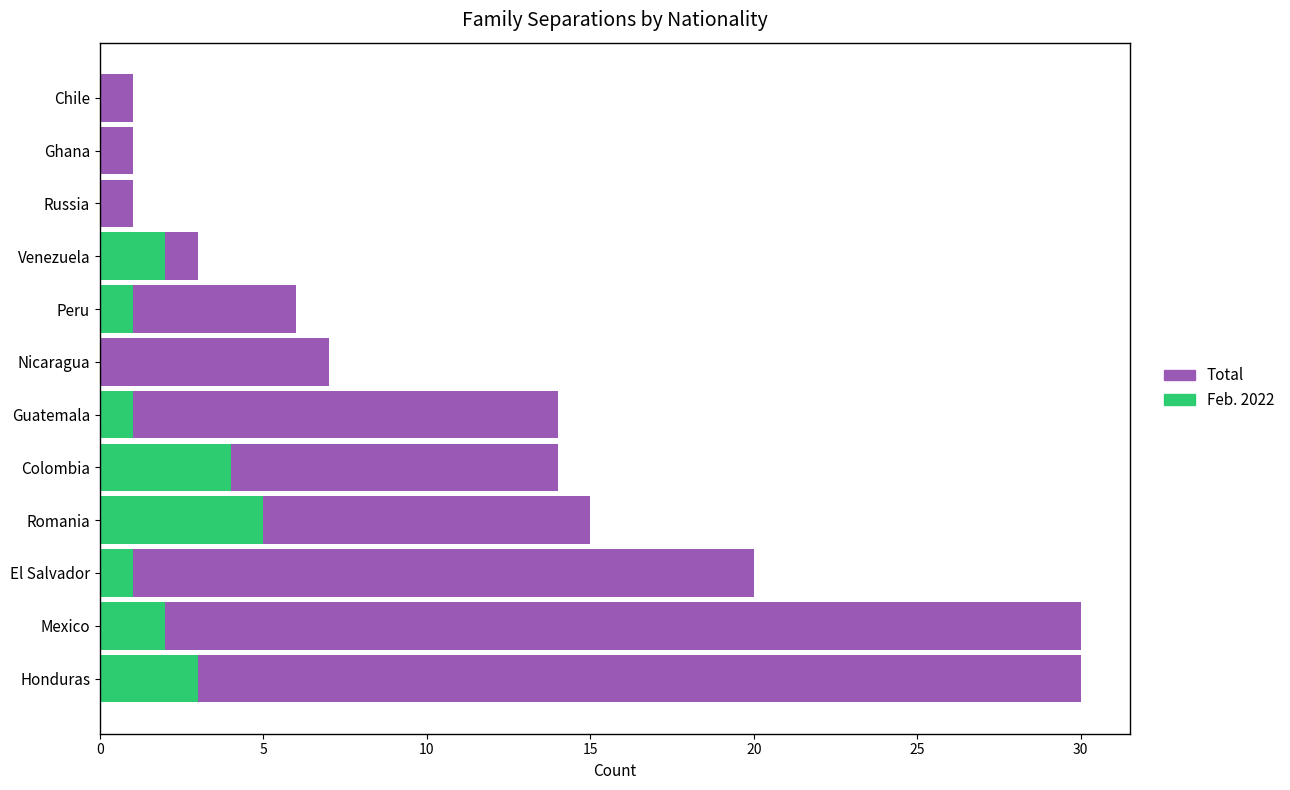

The value of Feb. 2022 at 8 is 3. True or false?

False